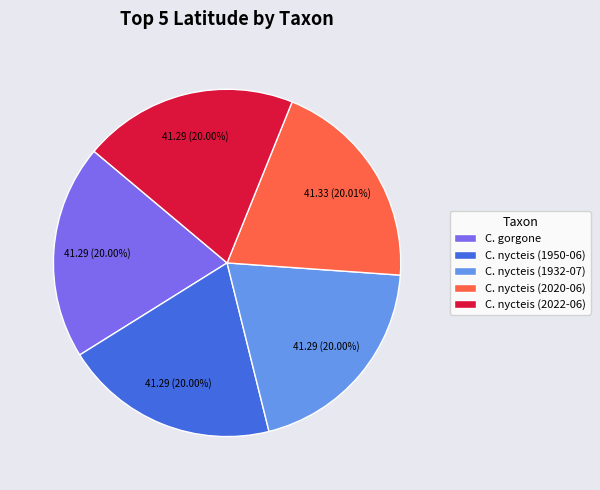

Is the sum of C. gorgone and C. nycteis (2022-06) greater than half?

No